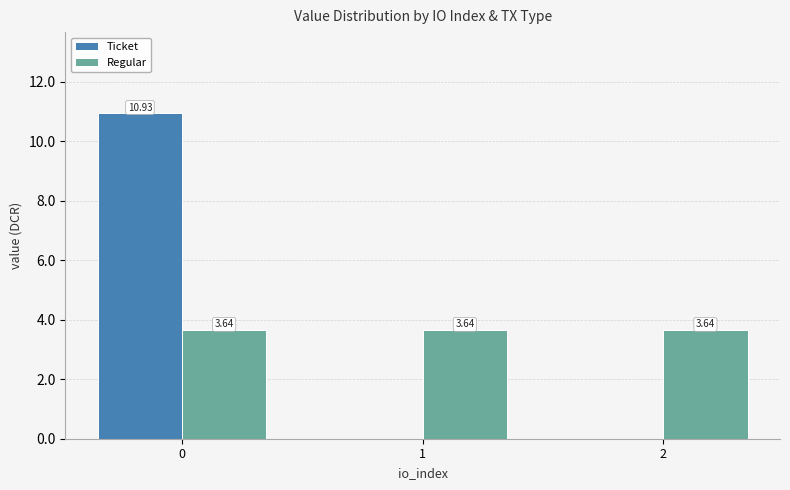

Between 0 and 1, which series saw the biggest shift?

Ticket